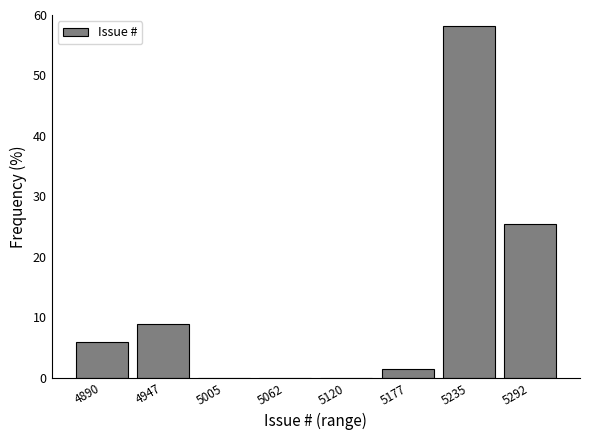

Reading left to right, extract all data points from this chart.

4890=6.0	4947=9.0	5005=0.0	5062=0.0	5120=0.0	5177=1.5	5235=58.2	5292=25.4